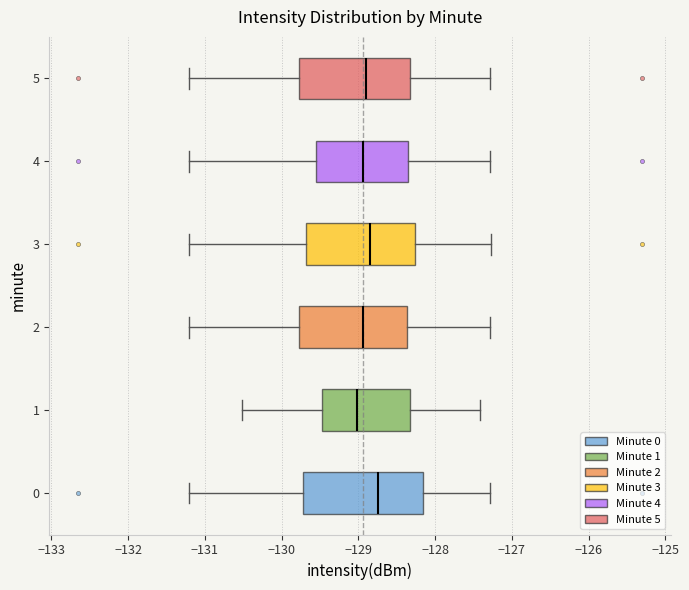

Where is the right edge of the box at y = 1 on the x-axis? The values are not printed on the chart, so give them approximately, as read against the axis.

-128.3